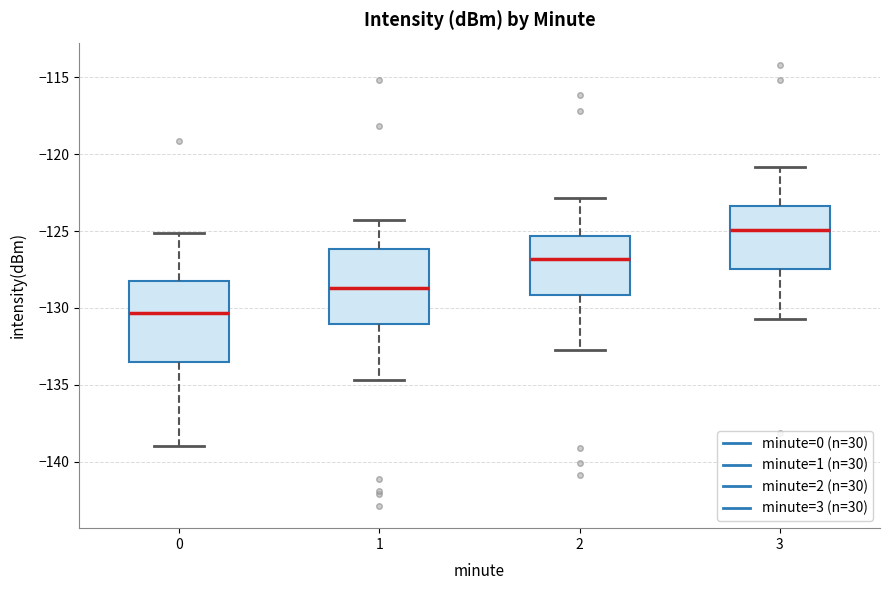

Where does the upper whisker of the box at x = 0 end on the y-axis? The values are not printed on the chart, so give them approximately, as read against the axis.

-125.0